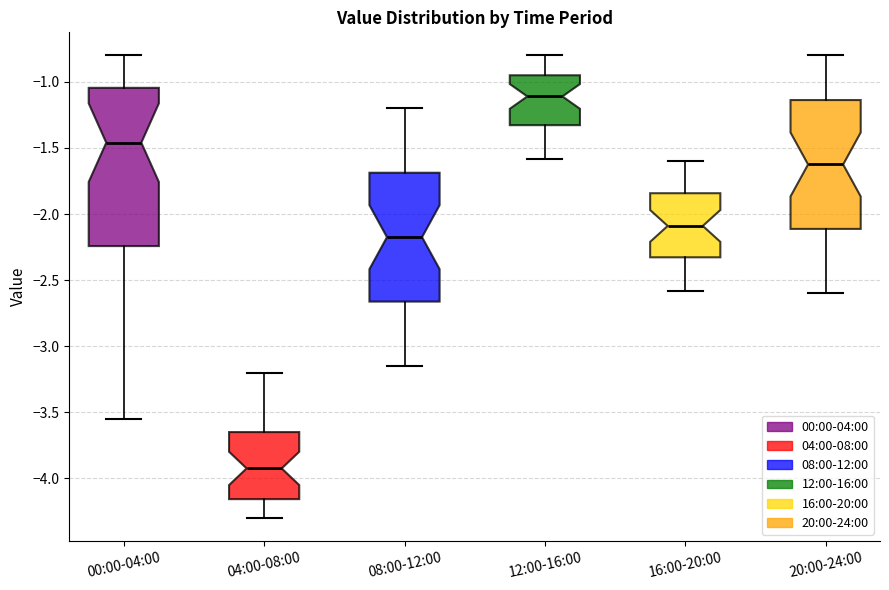

Reading left to right, read every box against the y-axis: the position of its median line, the range the box covers, and the ends of its whiskers. The values are not printed on the chart, so give them approximately, as read against the axis.

00:00-04:00: median -1.45, box -2.25 to -1.05, whiskers -3.55 to -0.80
04:00-08:00: median -3.90, box -4.15 to -3.65, whiskers -4.30 to -3.20
08:00-12:00: median -2.15, box -2.65 to -1.70, whiskers -3.15 to -1.20
12:00-16:00: median -1.10, box -1.35 to -0.95, whiskers -1.60 to -0.80
16:00-20:00: median -2.10, box -2.35 to -1.85, whiskers -2.60 to -1.60
20:00-24:00: median -1.60, box -2.10 to -1.15, whiskers -2.60 to -0.80